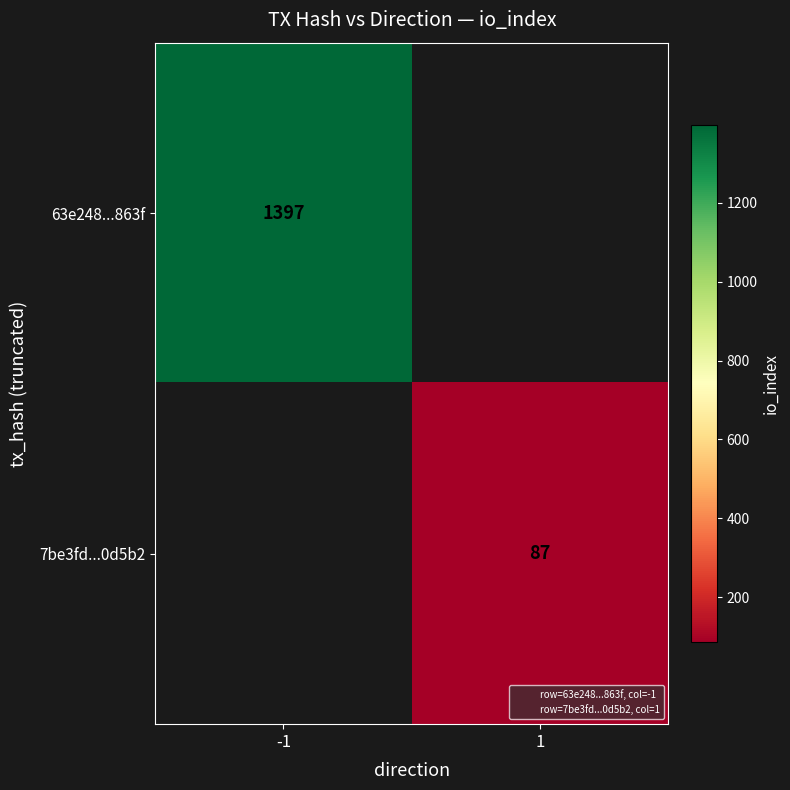

At which category does the chart reach its minimum across all series?

1